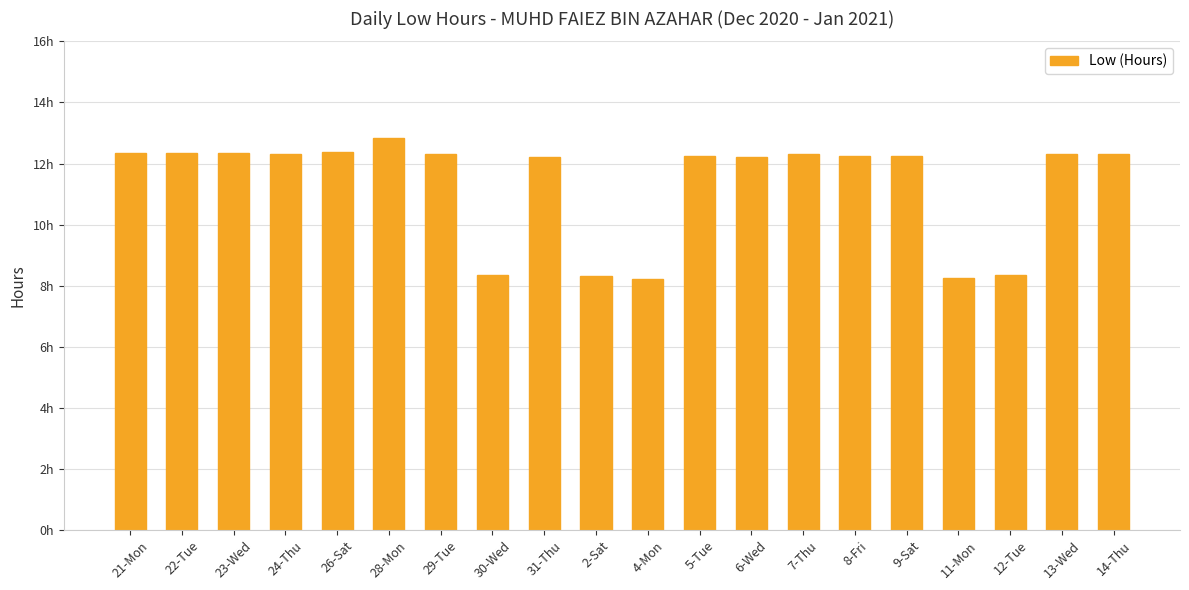

What is the average value?

11.3